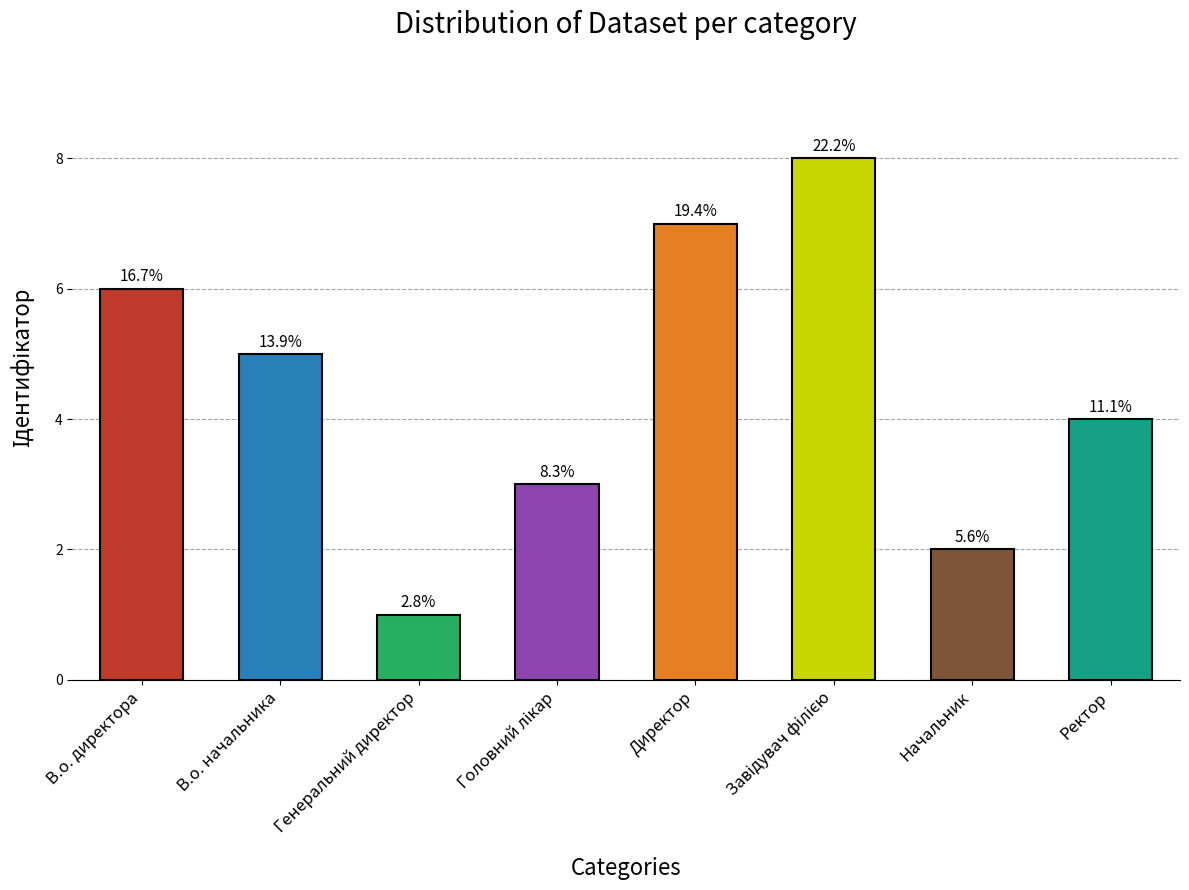

What is the difference between the values at Генеральний директор and Ректор?

3